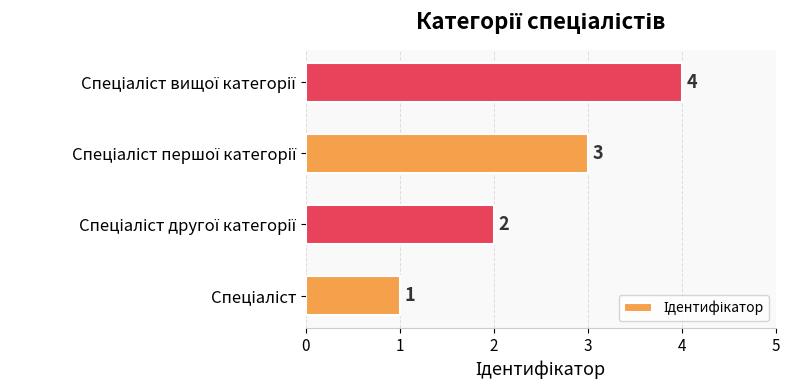

How many values are below 3?

2